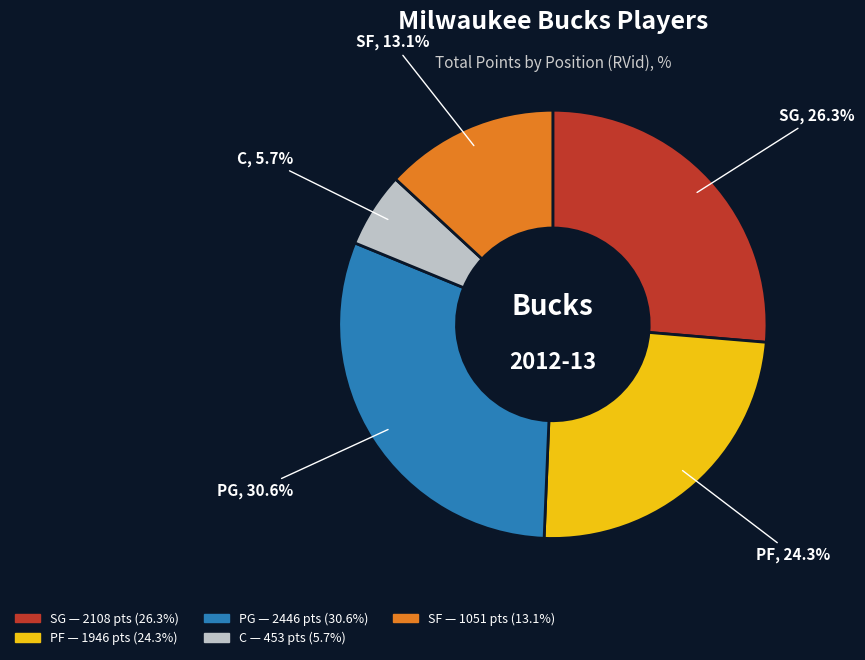

Rank the categories by value from lowest to highest.

C, SF, PF, SG, PG